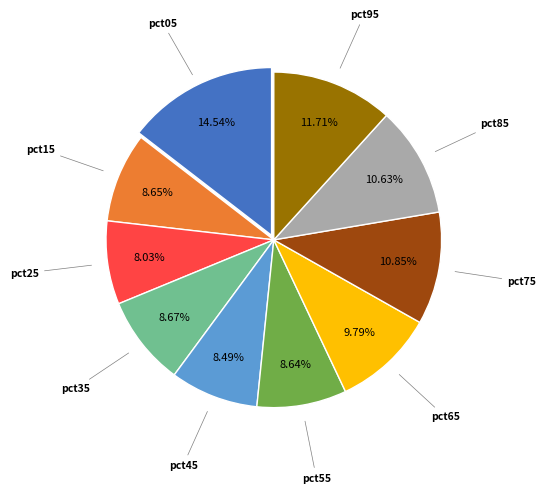

Does any single category account for the majority?

No